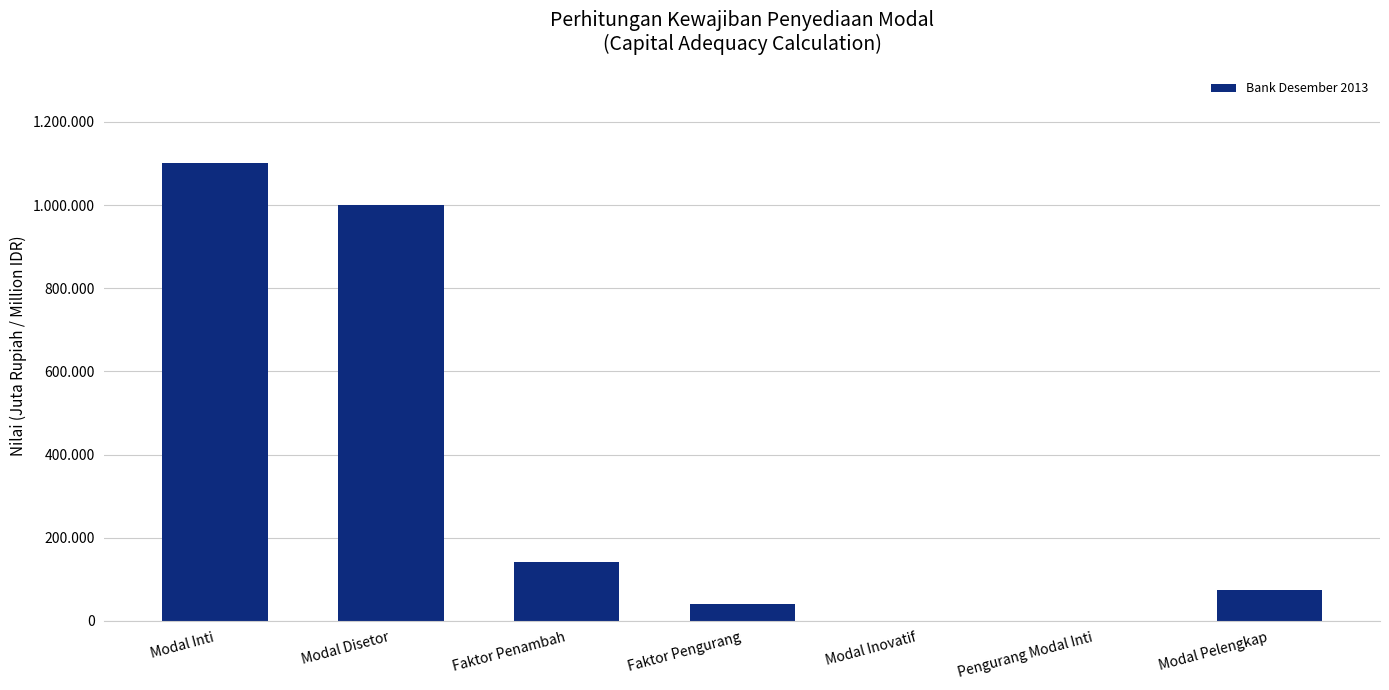

What is the average value?

336724